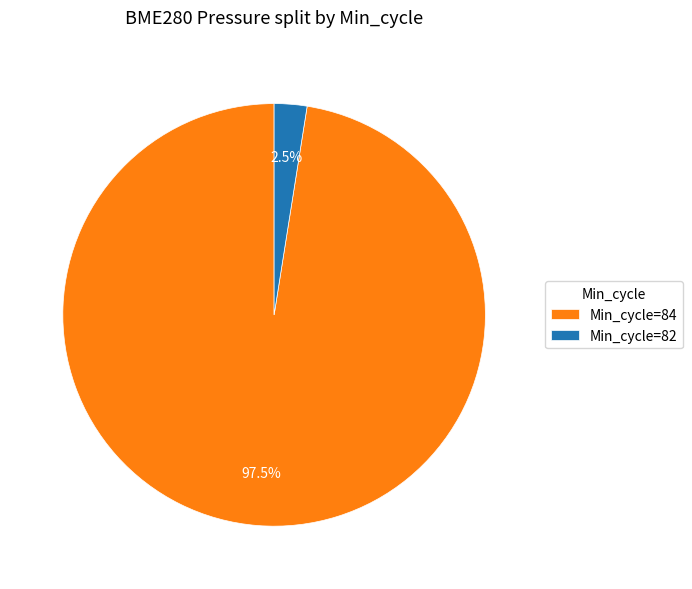

Between Min_cycle=84 and Min_cycle=82, which is larger?

Min_cycle=84